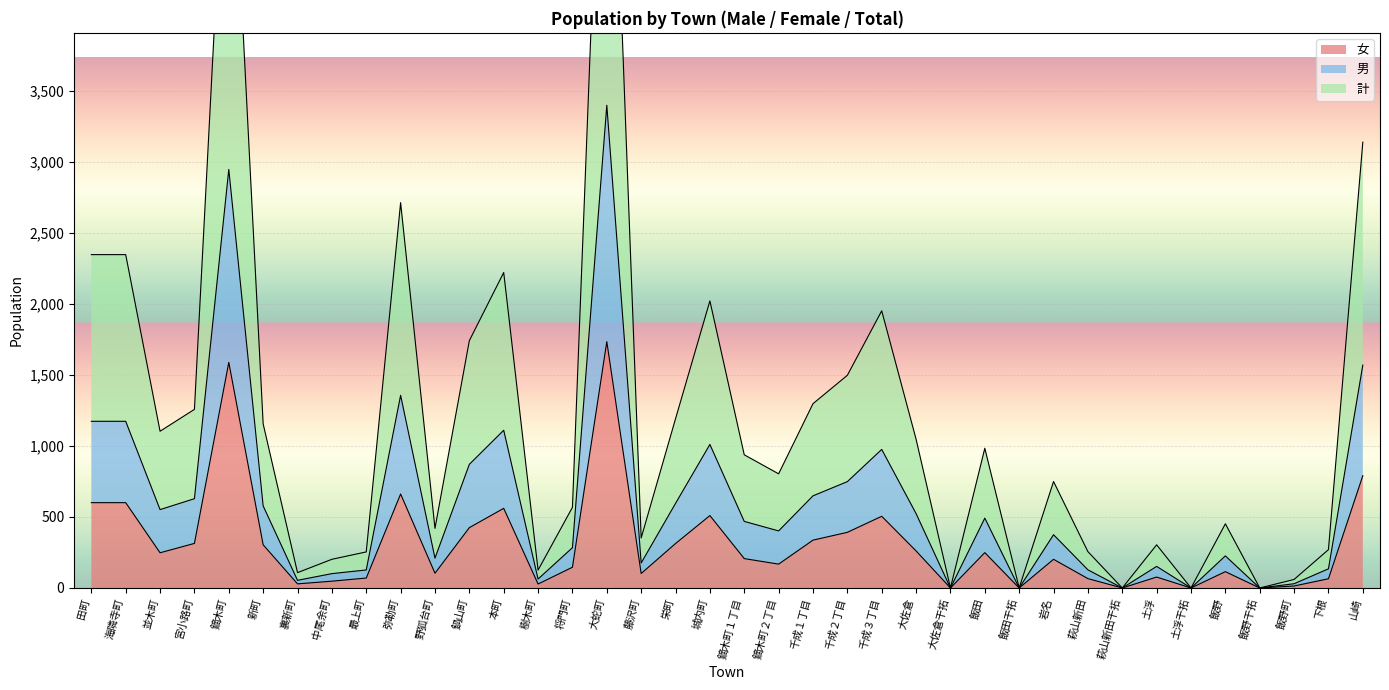

Where is 男 nearest to the value 1700?

山崎